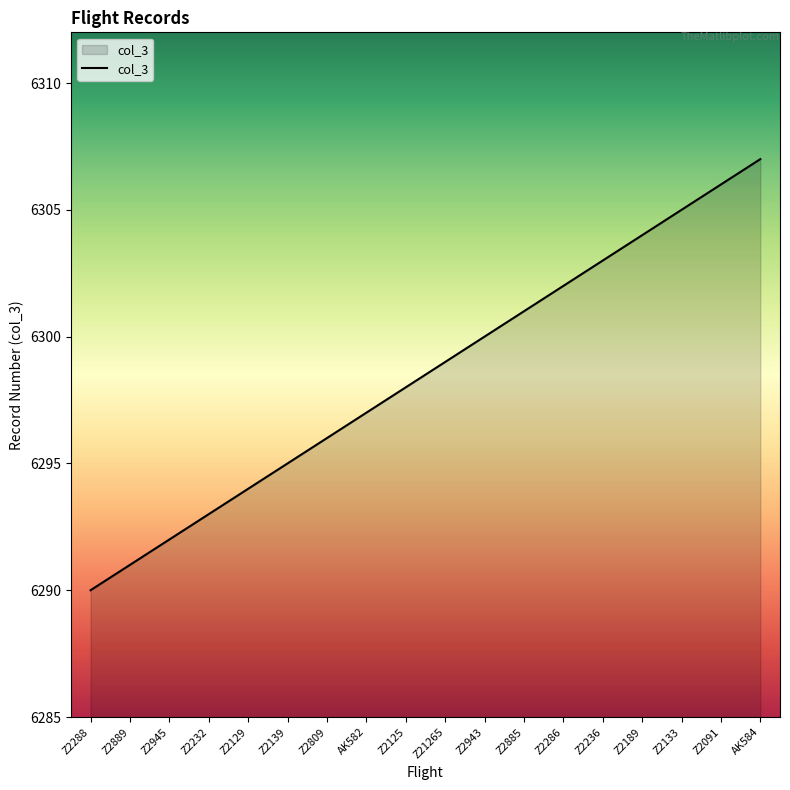

List the labels in order of value, smallest first.

Z2288, Z2889, Z2945, Z2232, Z2129, Z2139, Z2809, AK582, Z2125, Z21265, Z2943, Z2885, Z2286, Z2236, Z2189, Z2133, Z2091, AK584